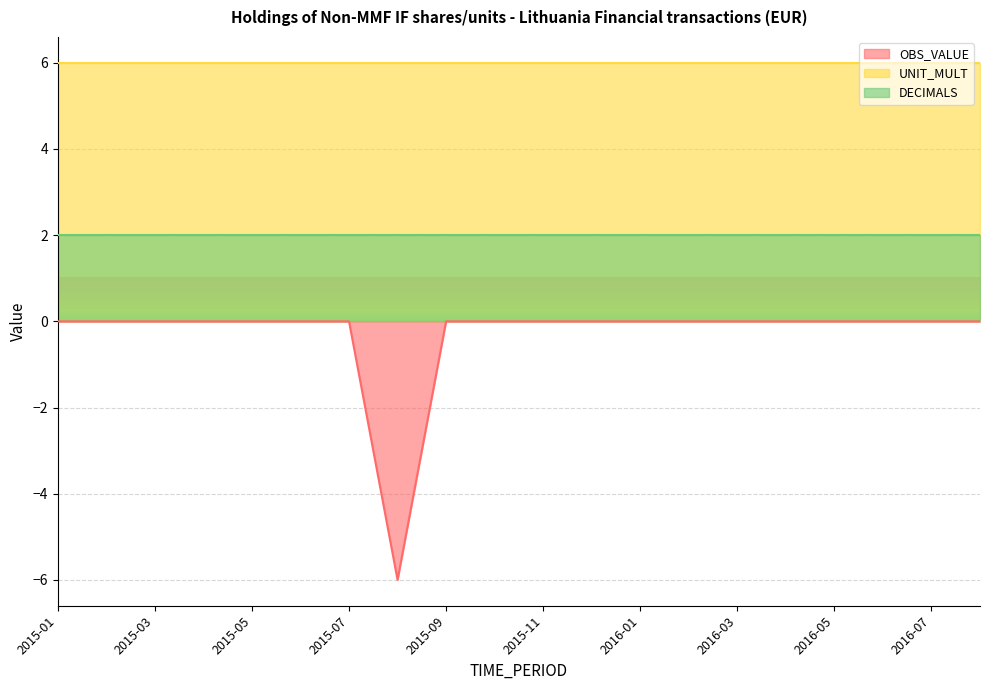

What is the total value across all series at 2016-05?

8